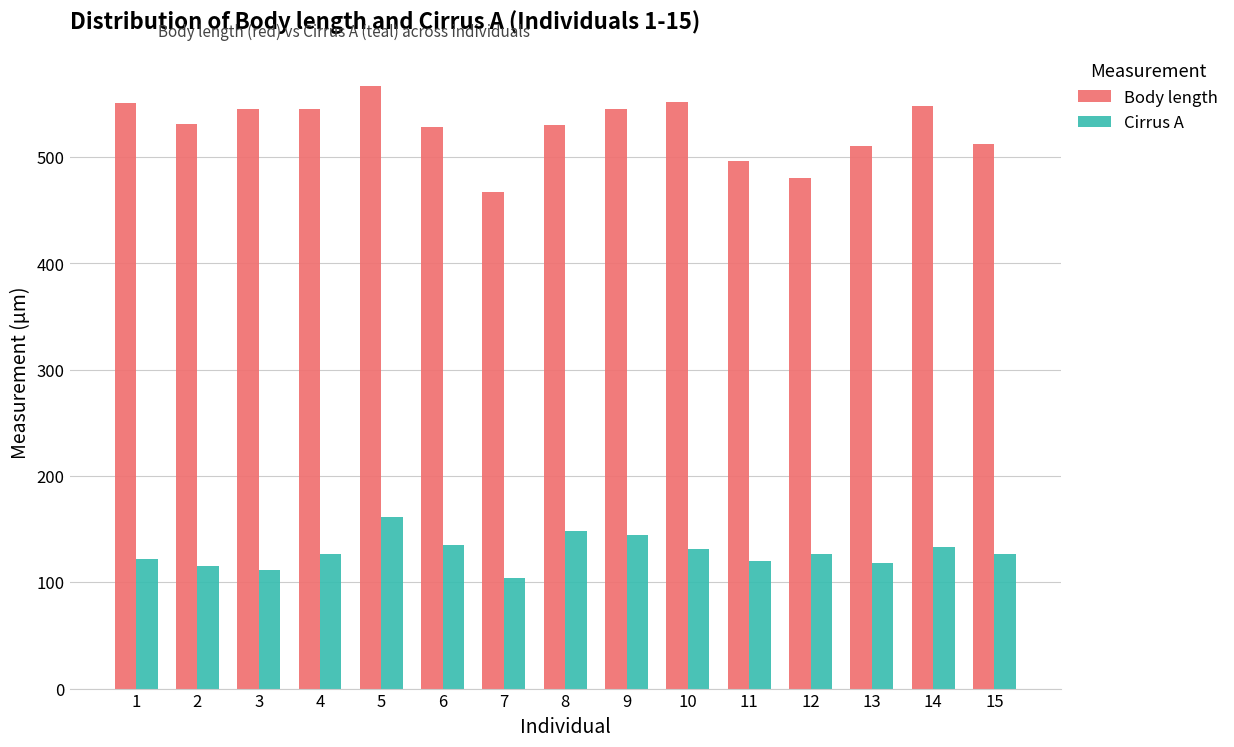

What is the difference between the second highest and second lowest values in the Cirrus A series?

36.7